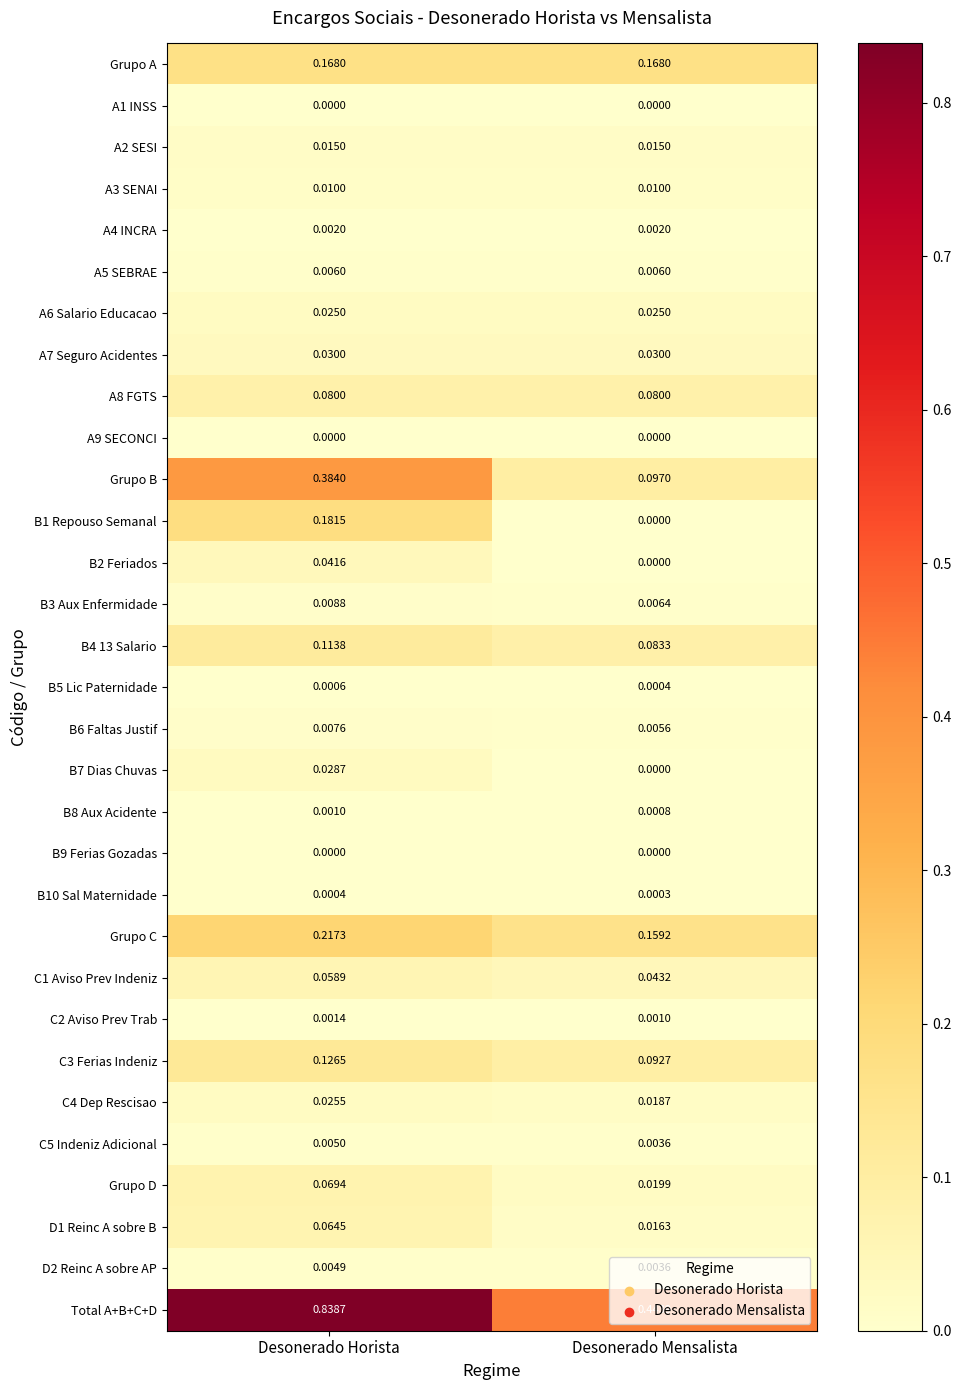

Which category has the highest value across all series?

Desonerado Horista